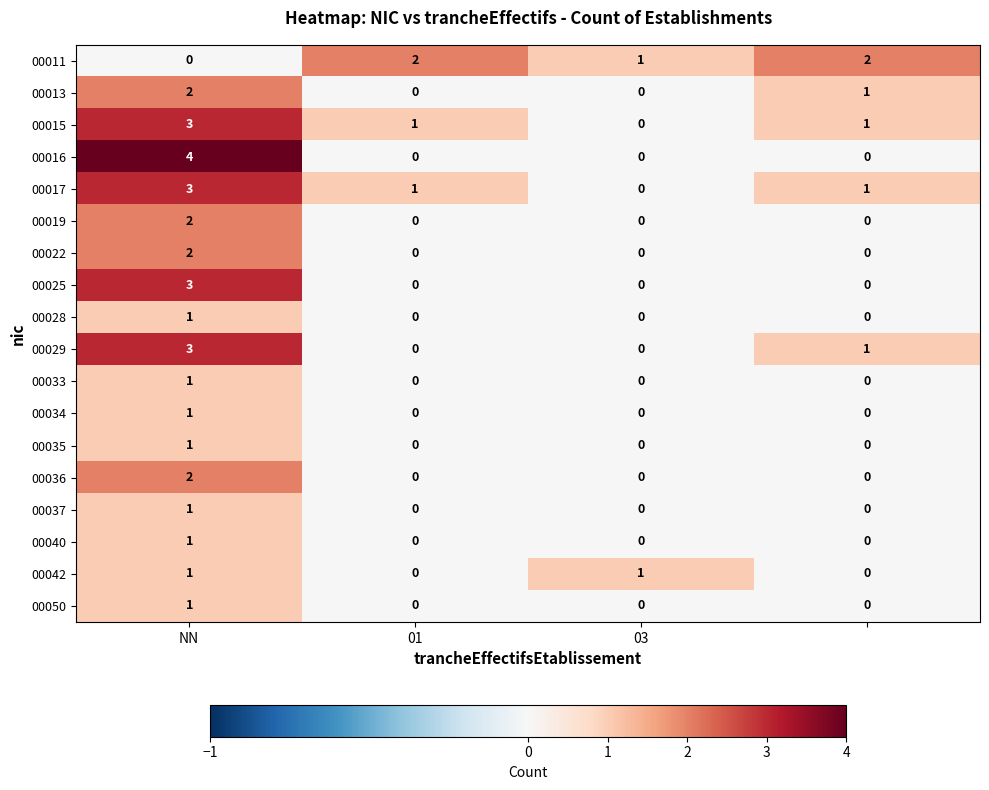

Which series has the largest range (max minus min)?

00016